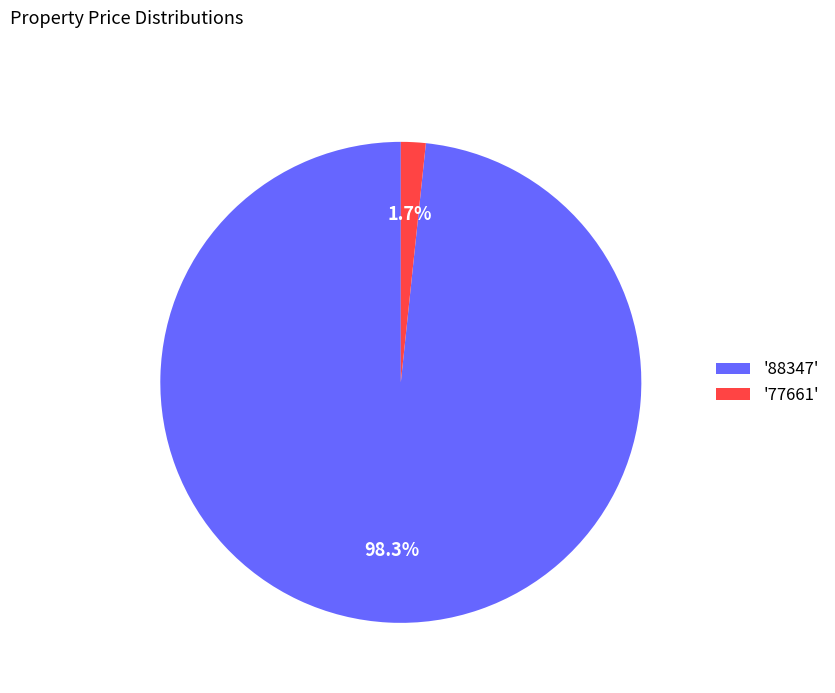

How many segments does this pie chart have?

2